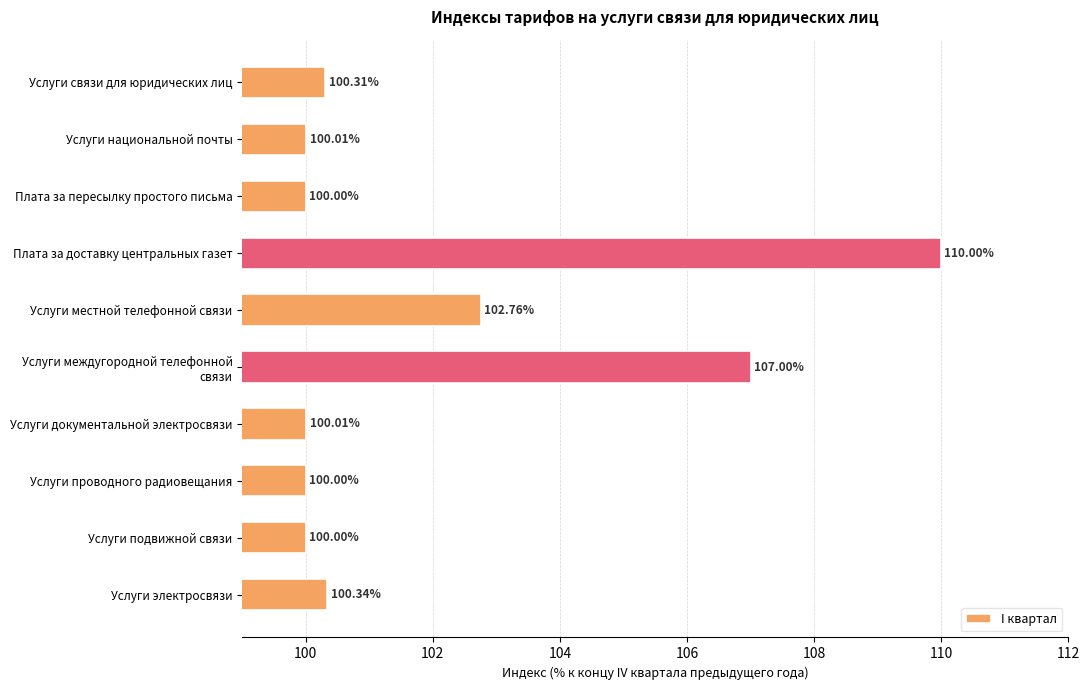

Which label corresponds to the largest value in the chart?

Плата за доставку центральных газет